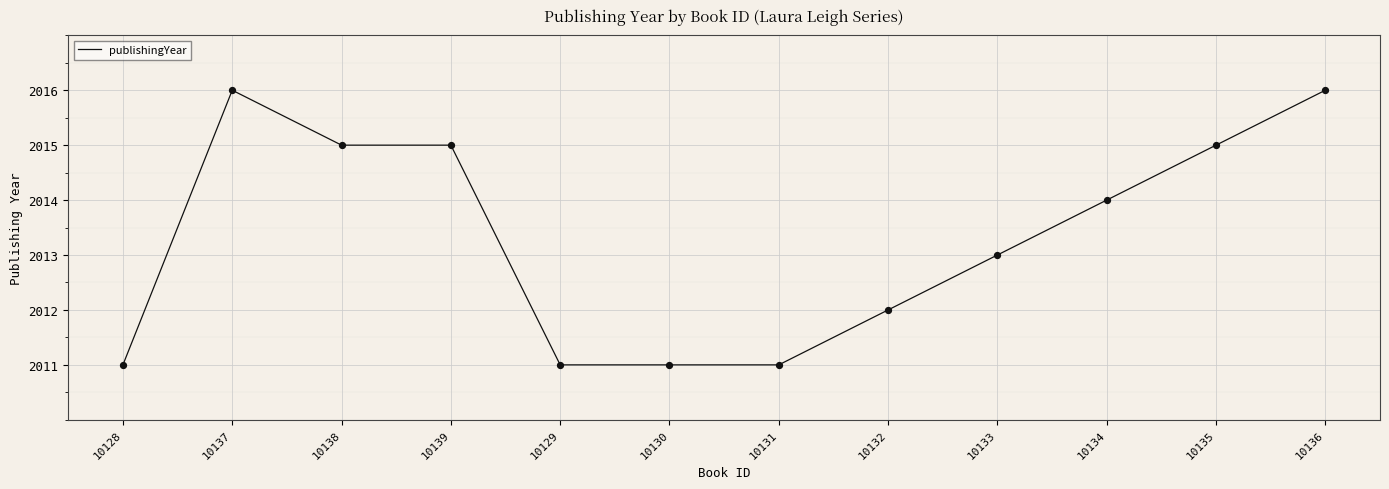

Which has a higher value, 10138 or 10131?

10138